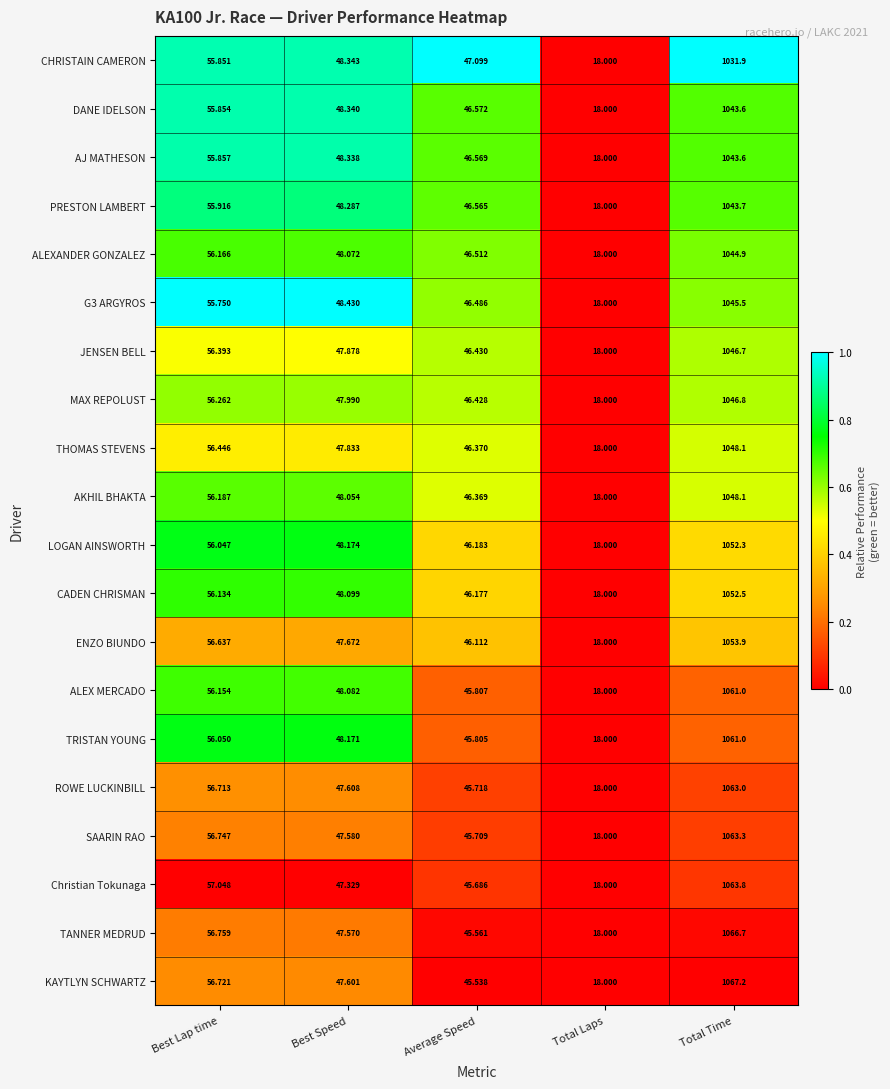

Rank the categories by G3 ARGYROS value from lowest to highest.

Total Laps, Average Speed, Best Speed, Best Lap time, Total Time